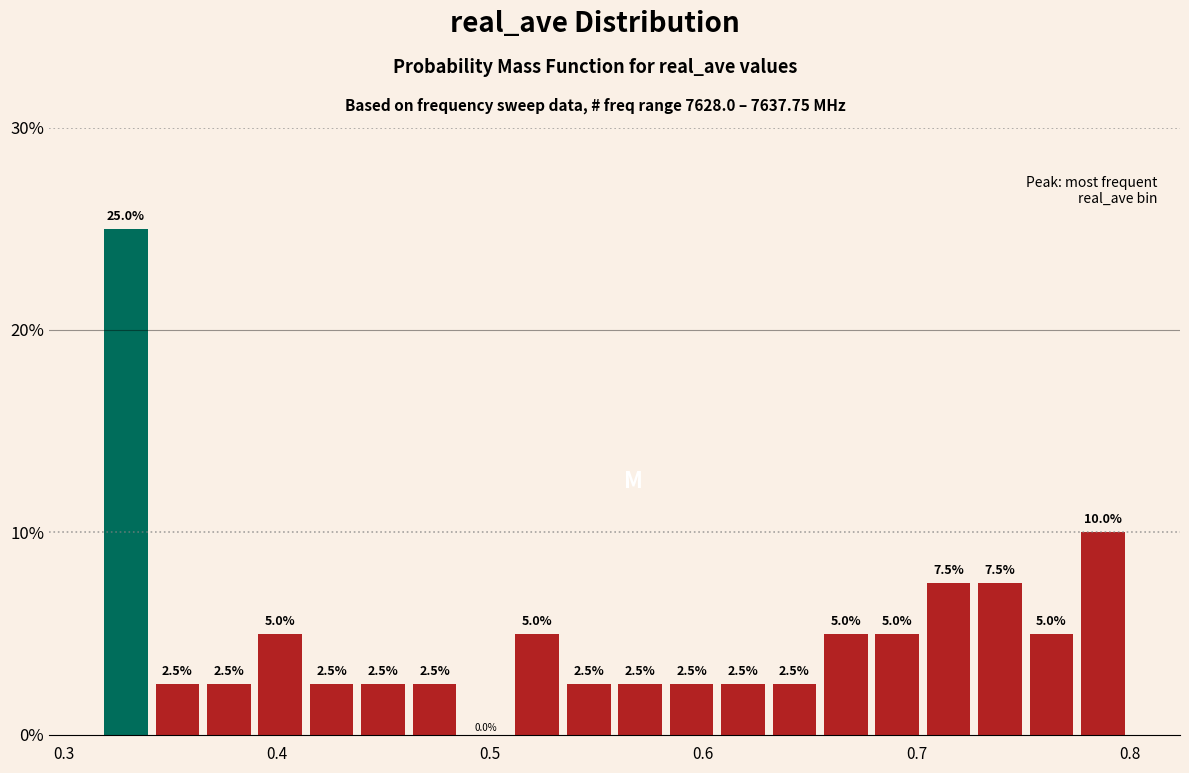

Read against the x-axis, roughly where is the centre of the tallest bar?

0.33